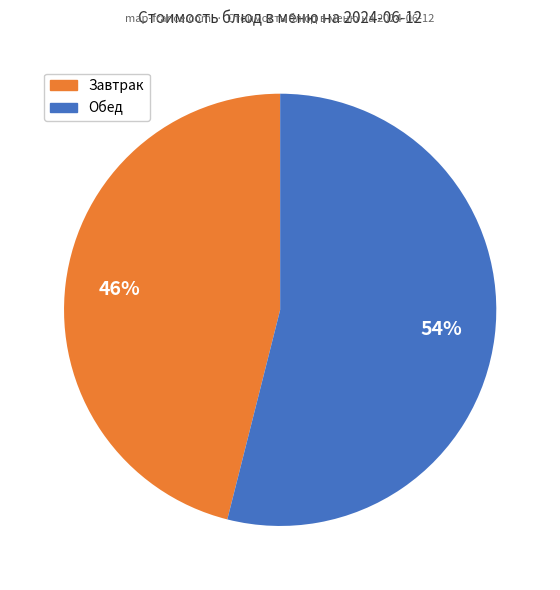

Is there a majority slice in this chart?

Yes